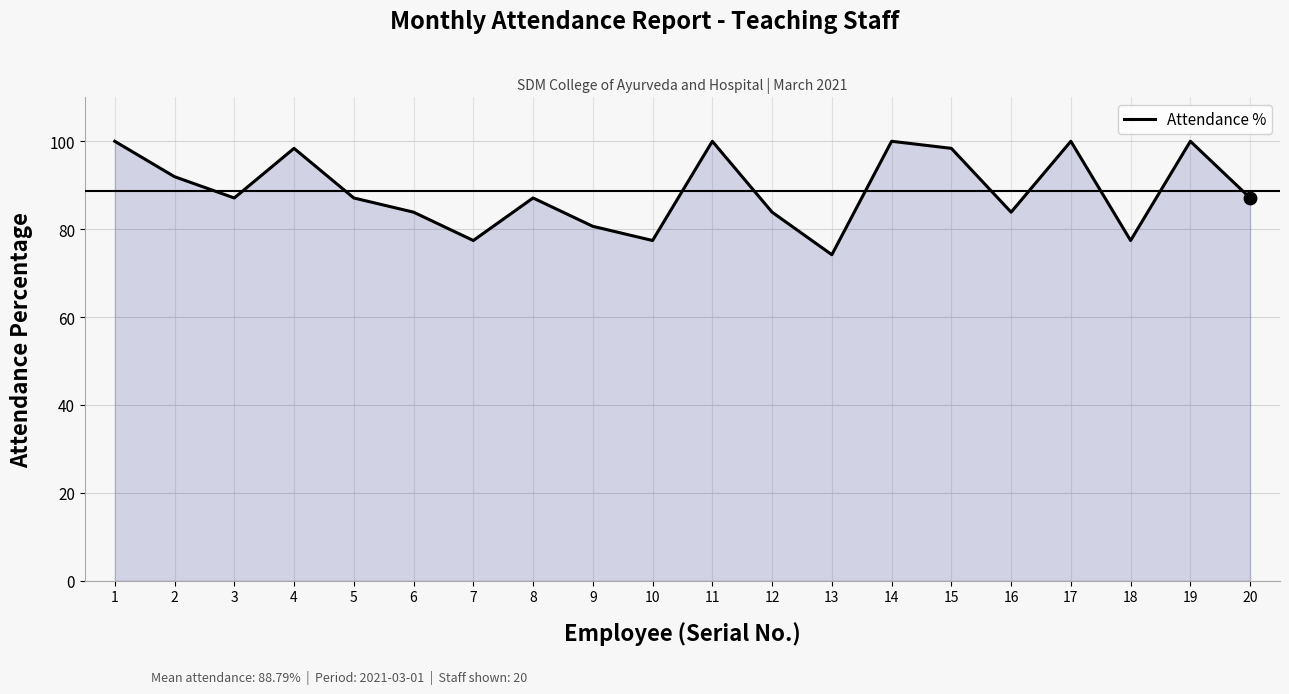

What is the change in value from 7 to 13?

-3.2